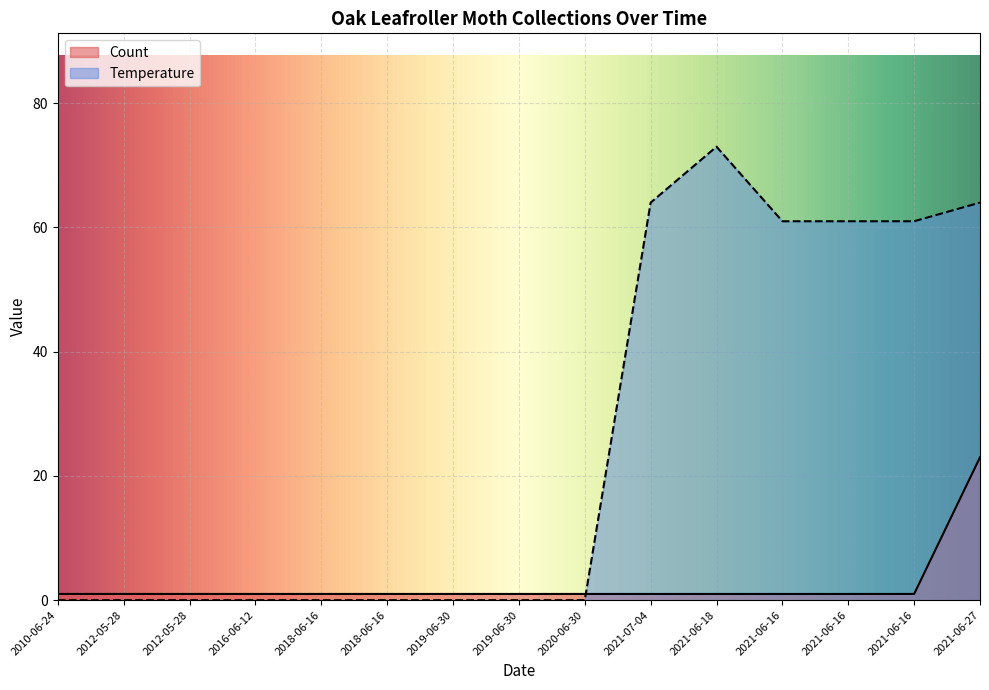

What are all the series names shown in the legend?

Count, Temperature